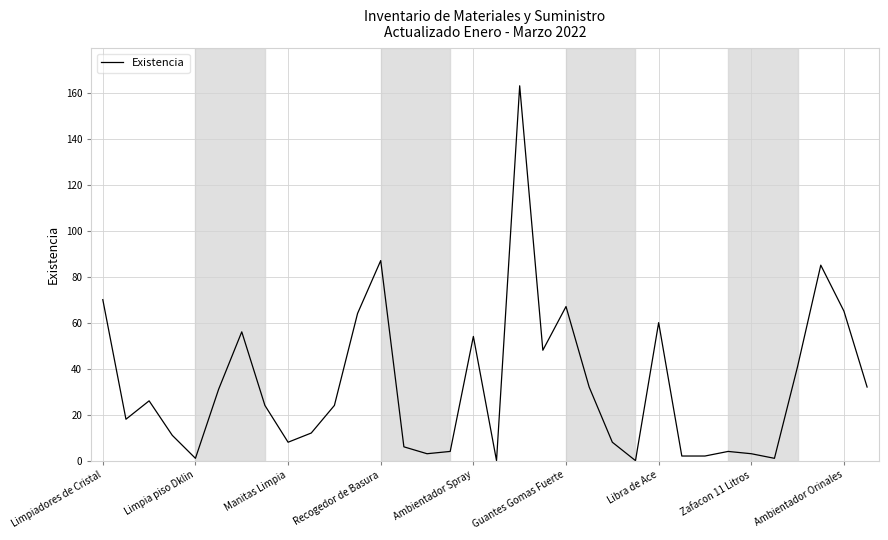

What is the value of the 27th point from the left?

2